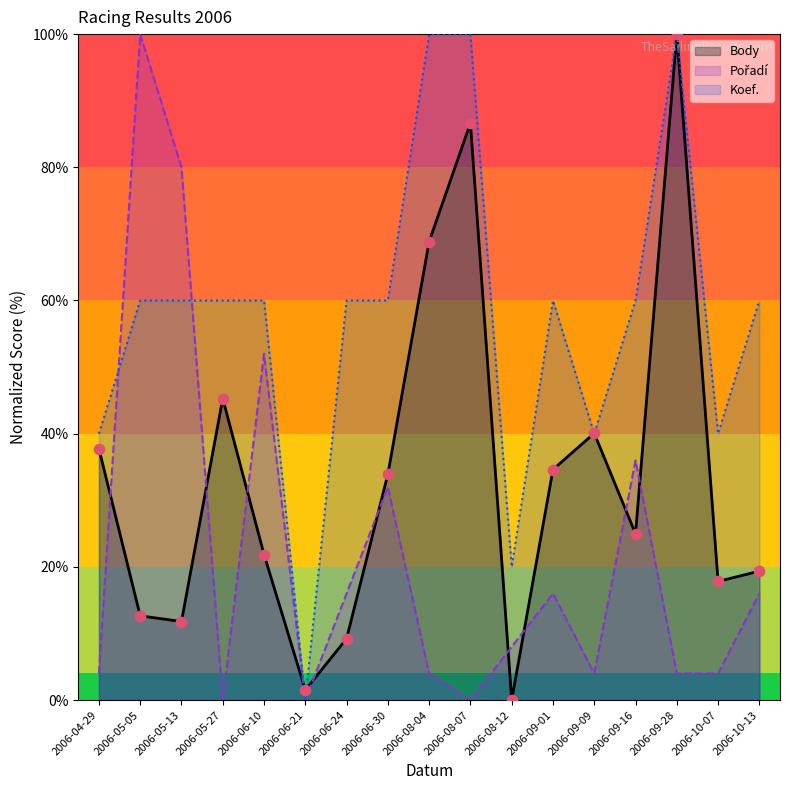

At how many categories does at least one series exceed 21?

15